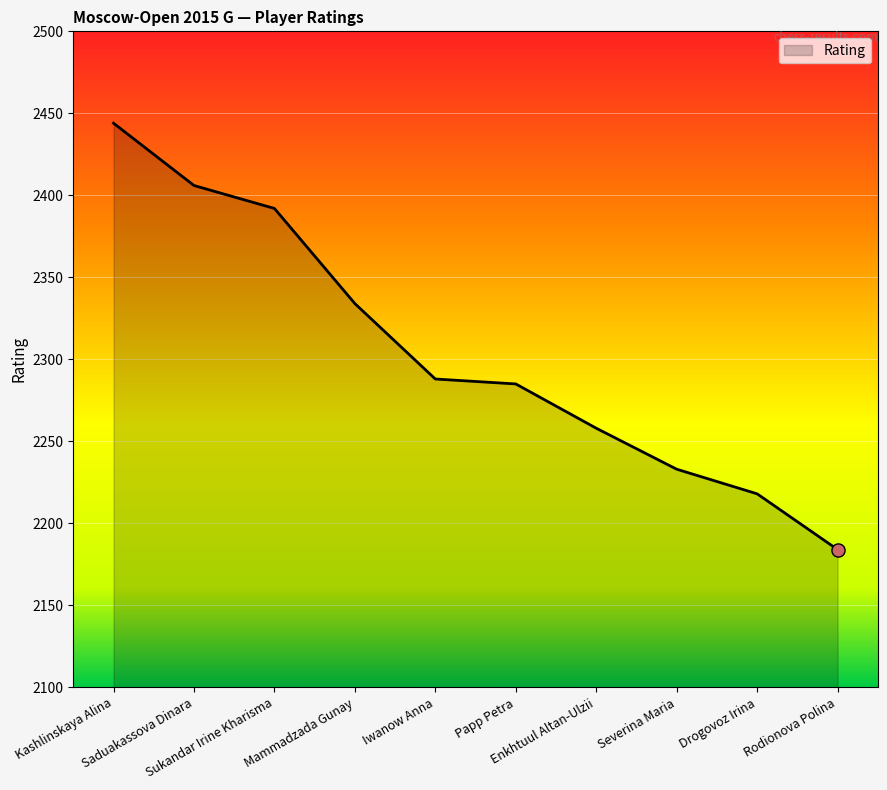

Approximately how many times larger is the value at Drogovoz Irina compared to Rodionova Polina?

1.0